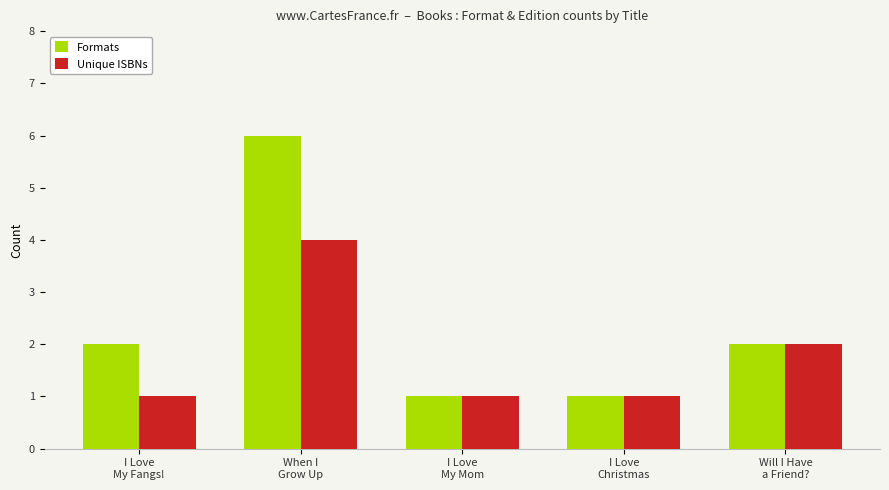

How many distinct data groups are displayed?

2